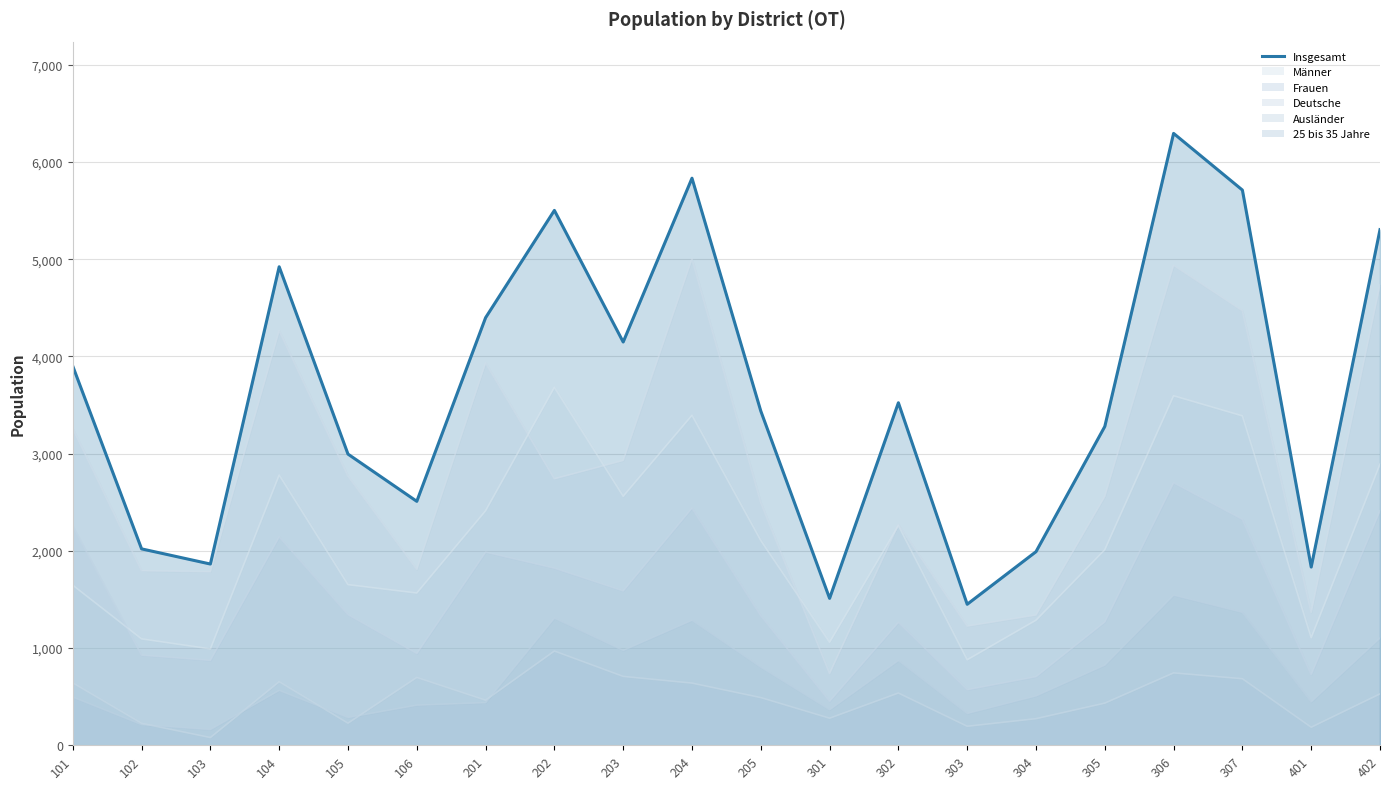

The chart shows a value of 5304 at 402. True or false?

True